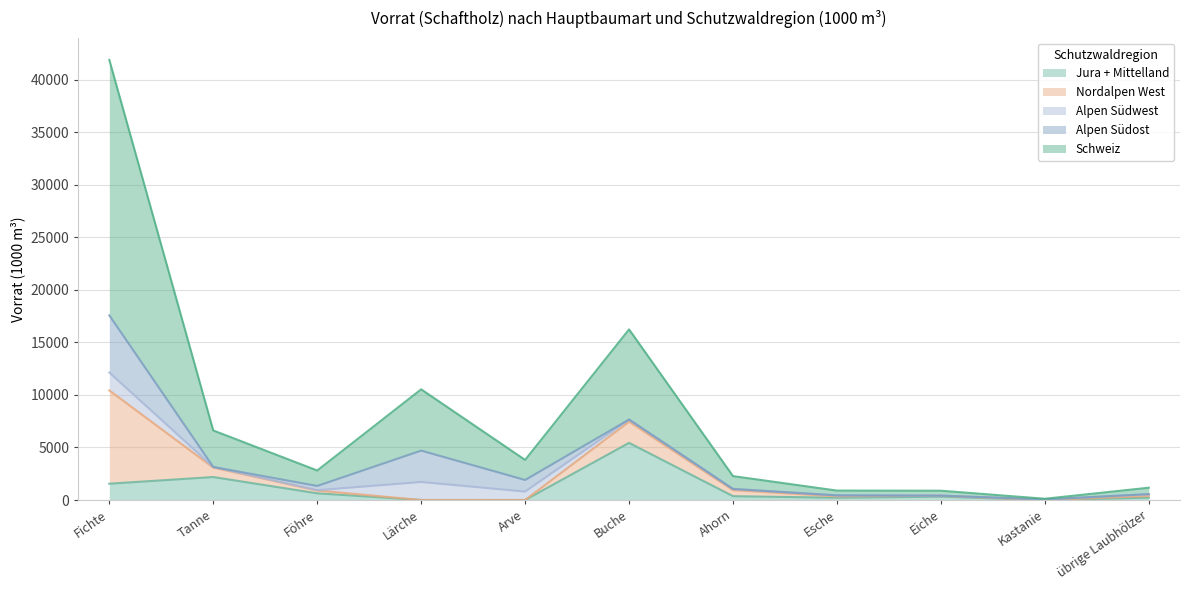

How many times do Alpen Südost and Alpen Südwest cross each other?

3